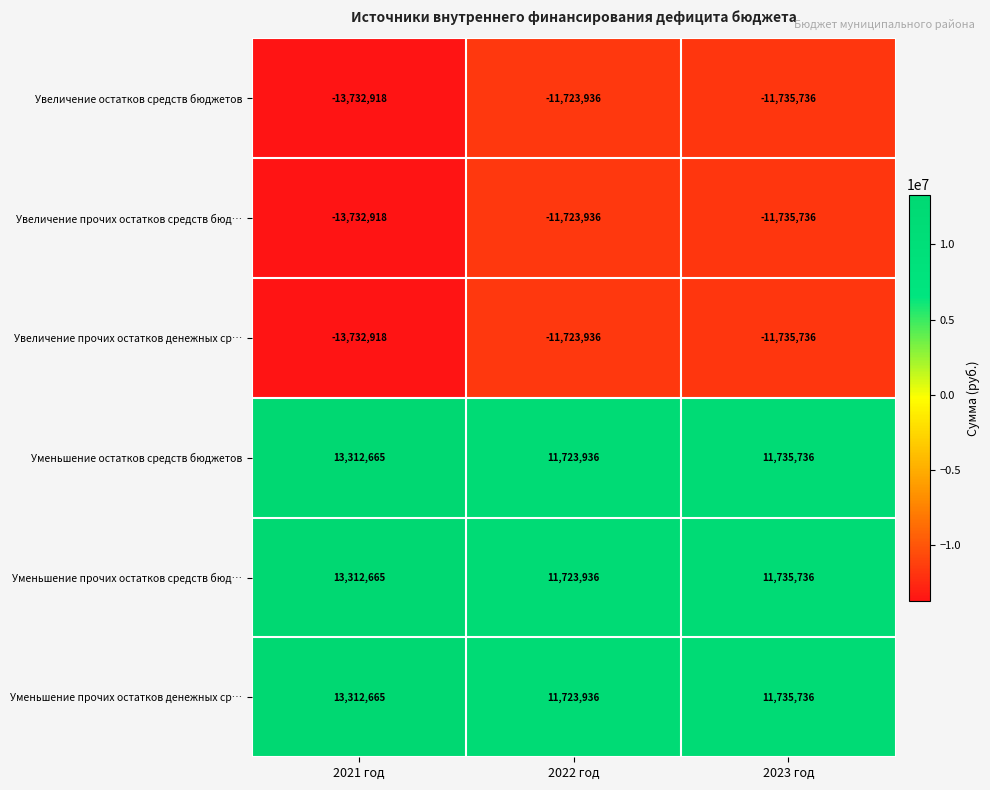

The value of Уменьшение прочих остатков средств бюд… at 2021 год is 13312665. True or false?

True